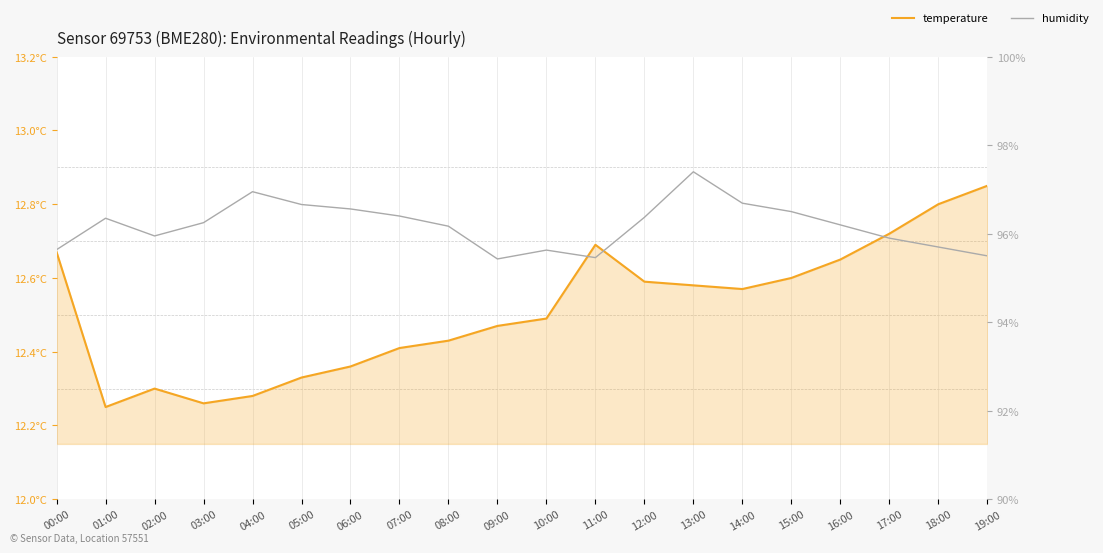

Read the temperature value at 01:00.

12.2